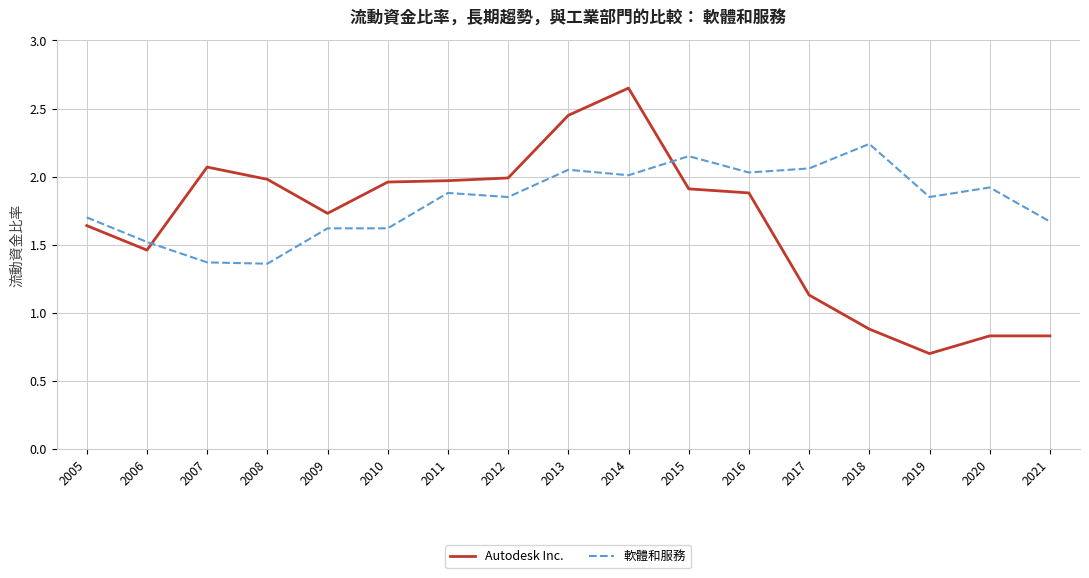

What is the sum of all Autodesk Inc. values?

28.1